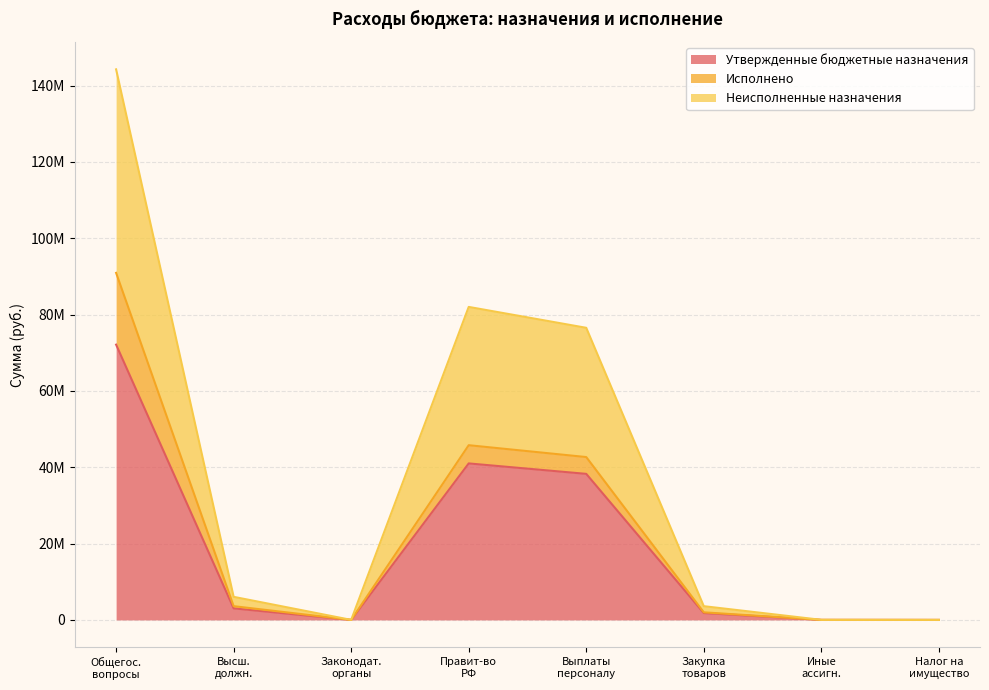

At which category does the chart reach its minimum across all series?

Налог на имущество